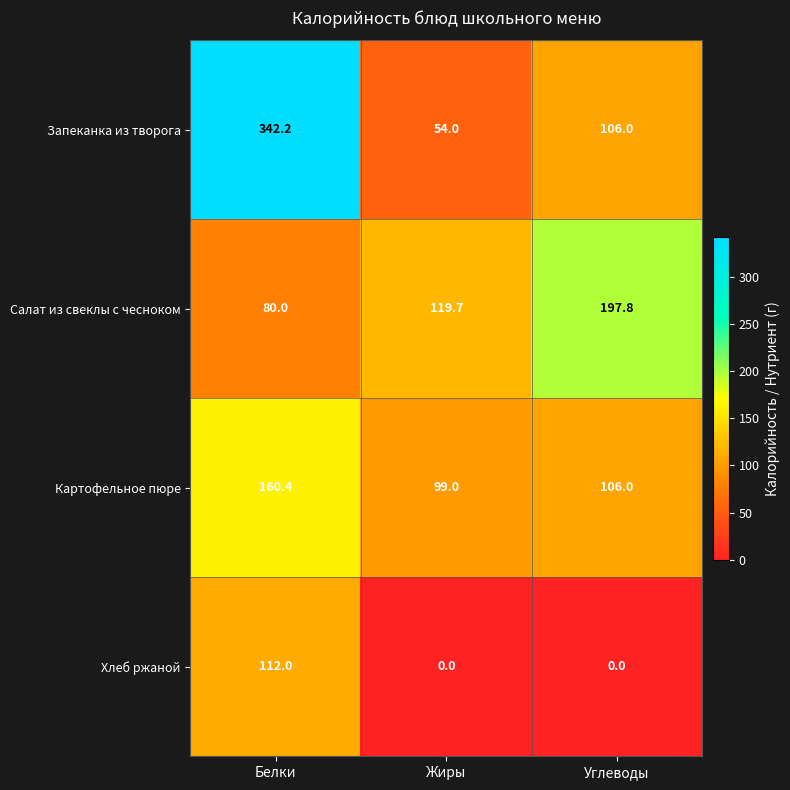

What is the total value across all series at Углеводы?

409.8